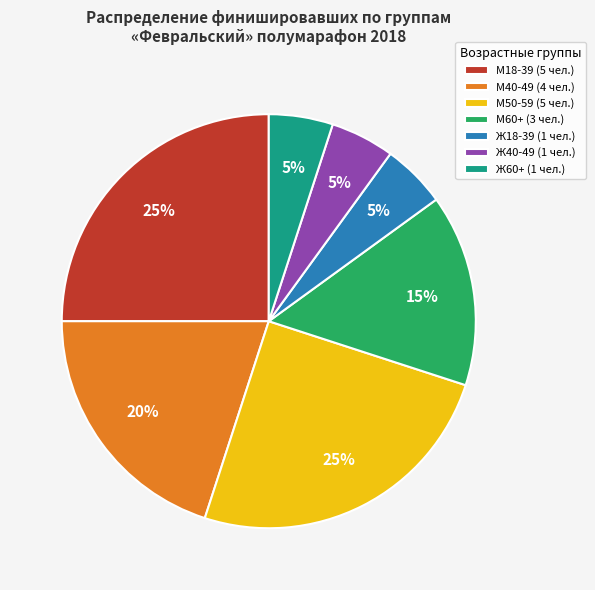

Is the sum of М18-39 (5 чел.) and Ж18-39 (1 чел.) greater than half?

No